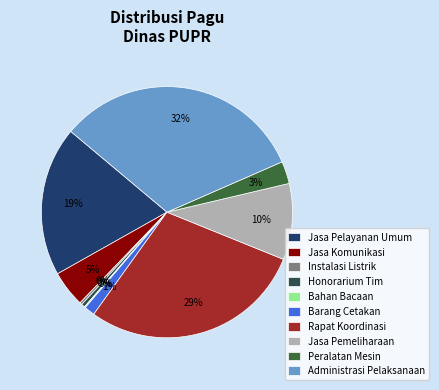

What is the ratio of the value at Jasa Pemeliharaan to the value at Administrasi Pelaksanaan?

0.3